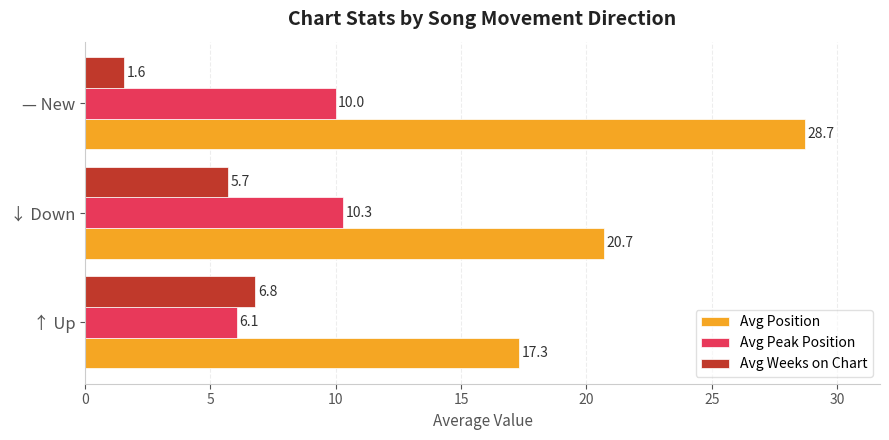

The Avg Position series shows 28.7 at — New. True or false?

True